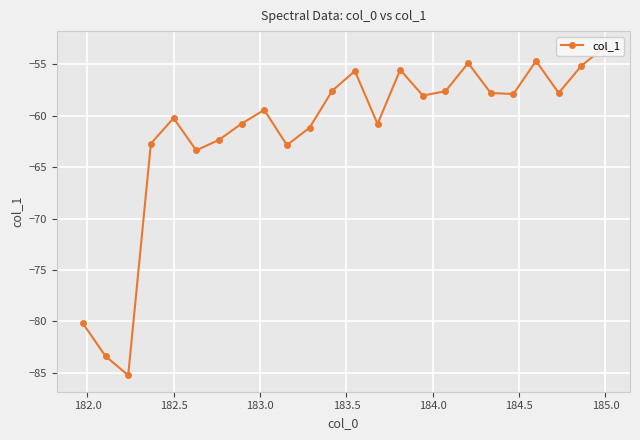

Between 183.0 and 183.5, which is larger?

183.5